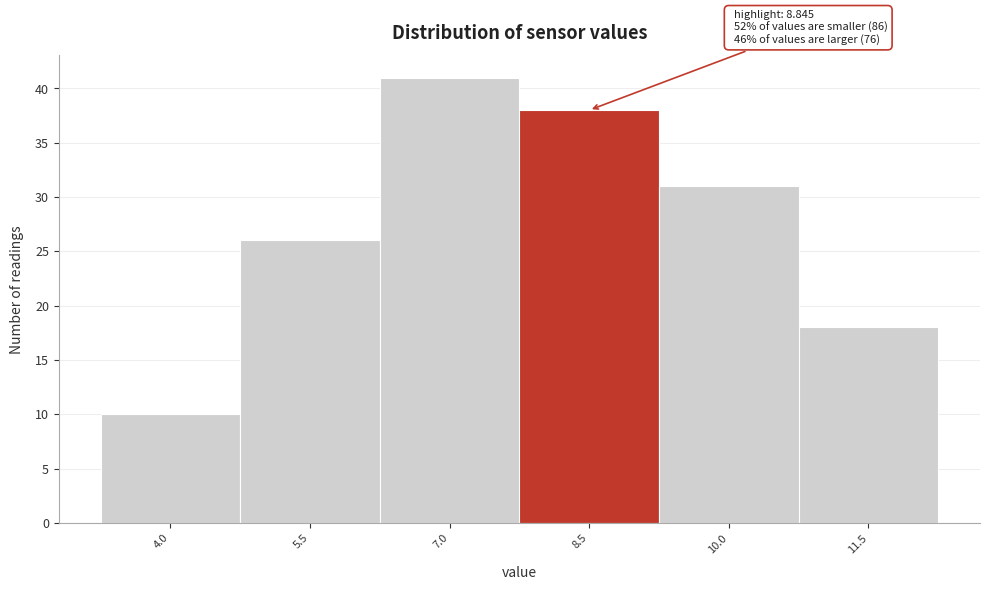

Reading right to left, extract all data points from this chart.

11.5=18	10.0=31	8.5=38	7.0=41	5.5=26	4.0=10